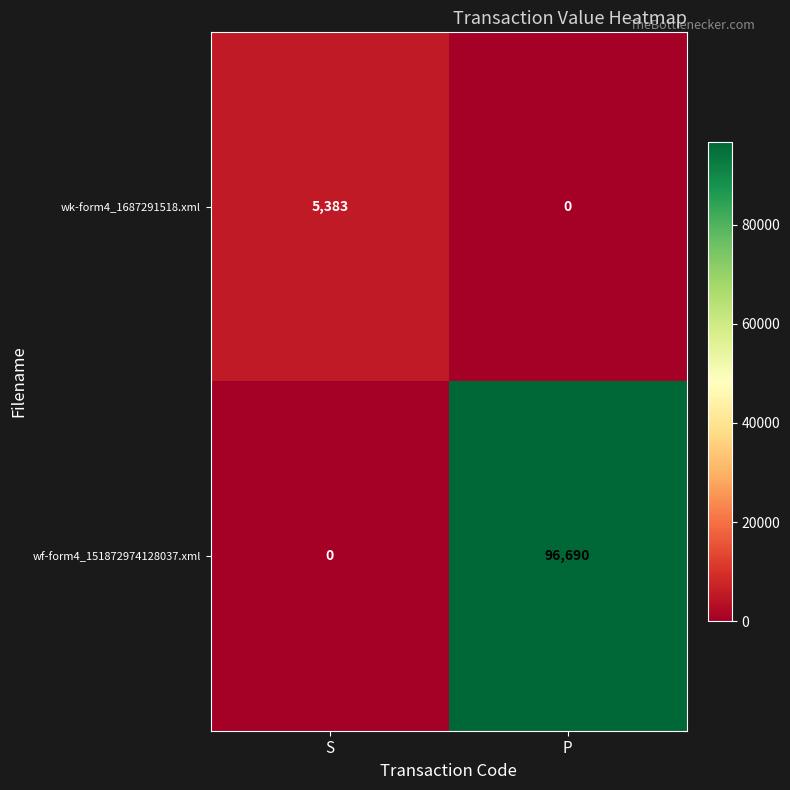

Between S and P, which series saw the biggest shift?

wf-form4_151872974128037.xml